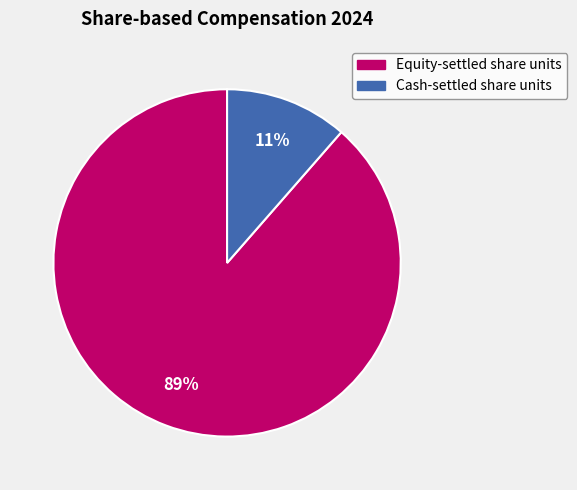

Which has a higher value, Cash-settled share units or Equity-settled share units?

Equity-settled share units